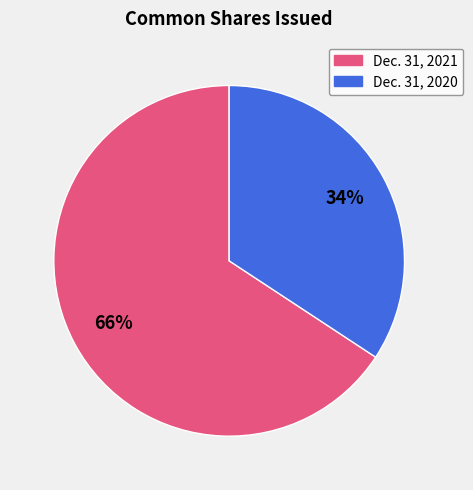

Which slice is the largest?

Dec. 31, 2021